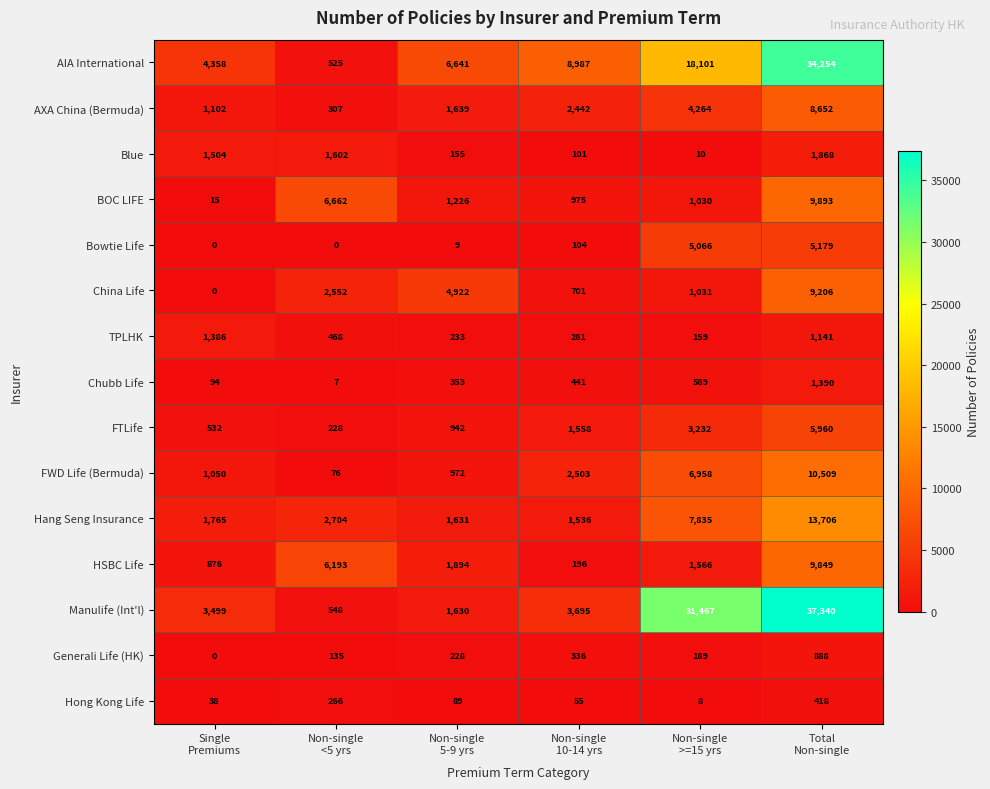

What is the maximum value shown in the chart?

37340